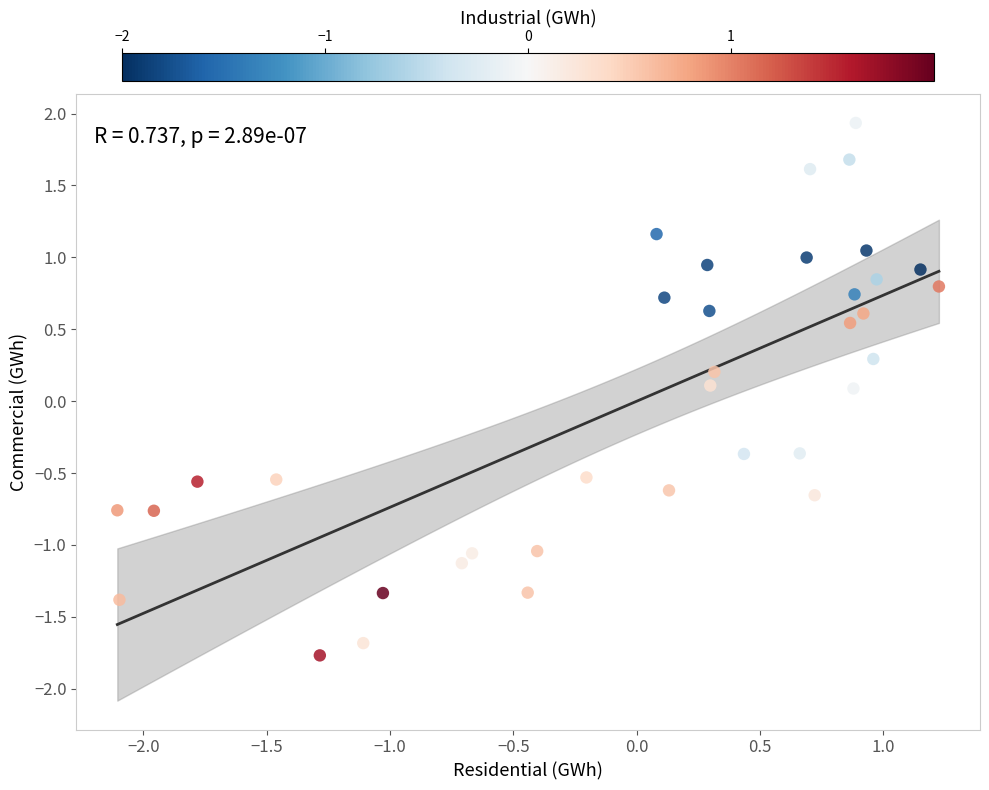

What is the range of Y values (max minus min)?

3.7